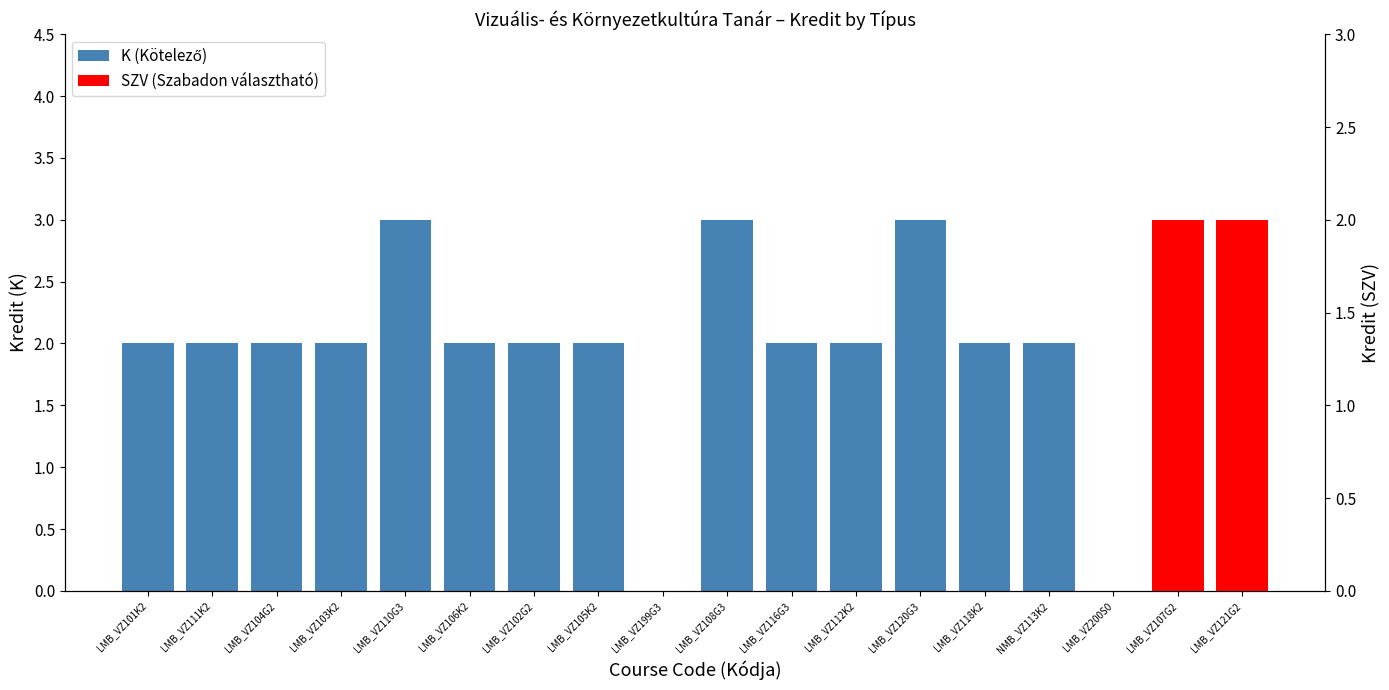

How many bars are there in each group?

2